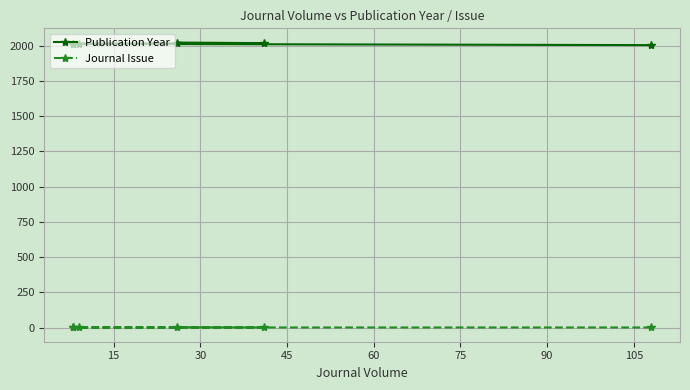

Reading left to right, transcribe all the data shown in this chart.

Publication Year: 2004	2013	2013	2014	2018	2022
Journal Issue: 1	1	1	1	1	2